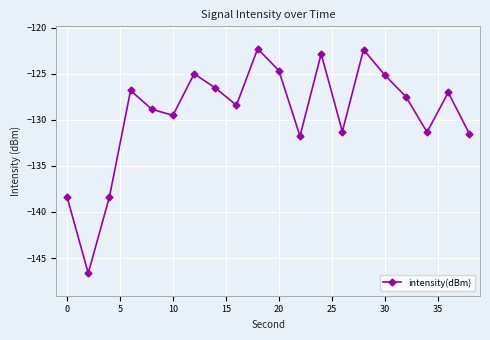

How many interior local peaks (higher than both neighbors) does the data have?

6